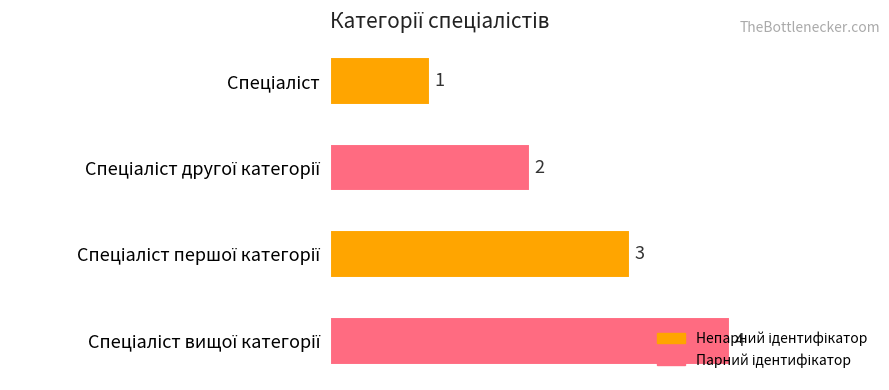

What is the value of the 2nd bar from the top?

2